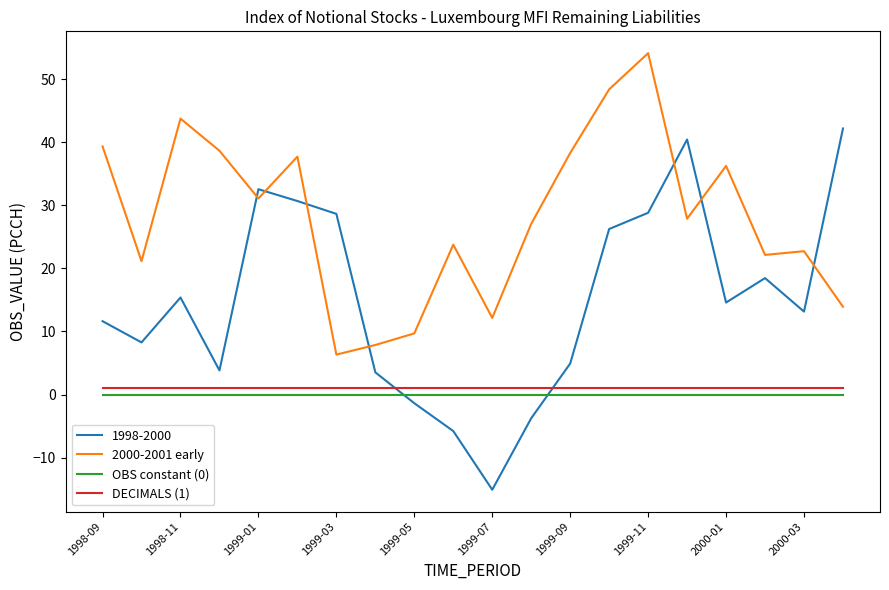

Is this an area chart (filled region under the line)?

No